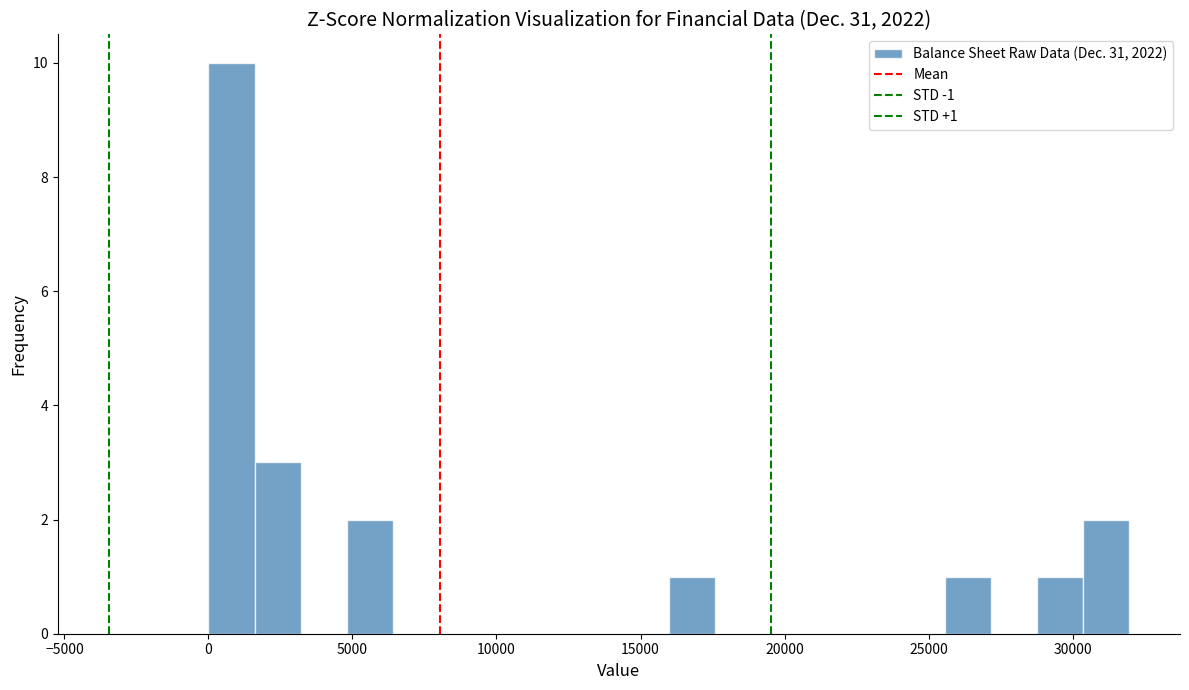

Read against the x-axis, roughly where is the centre of the tallest bar?

1000